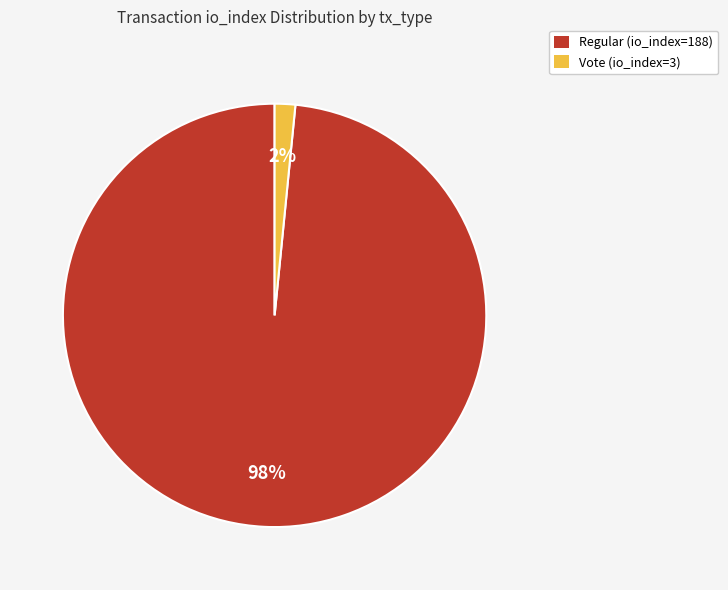

How many slices are in this pie chart?

2